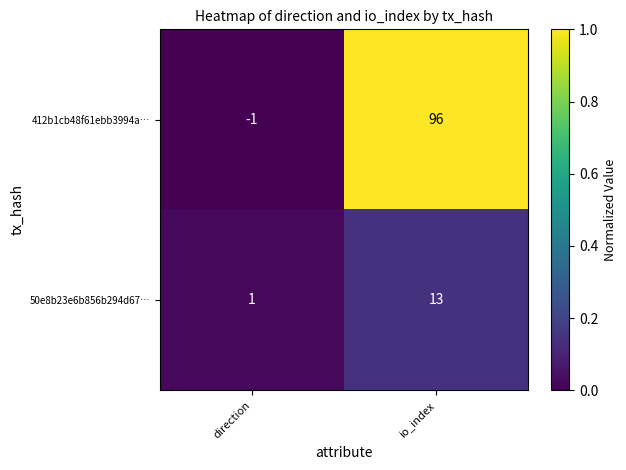

Count the number of data series in this chart.

2